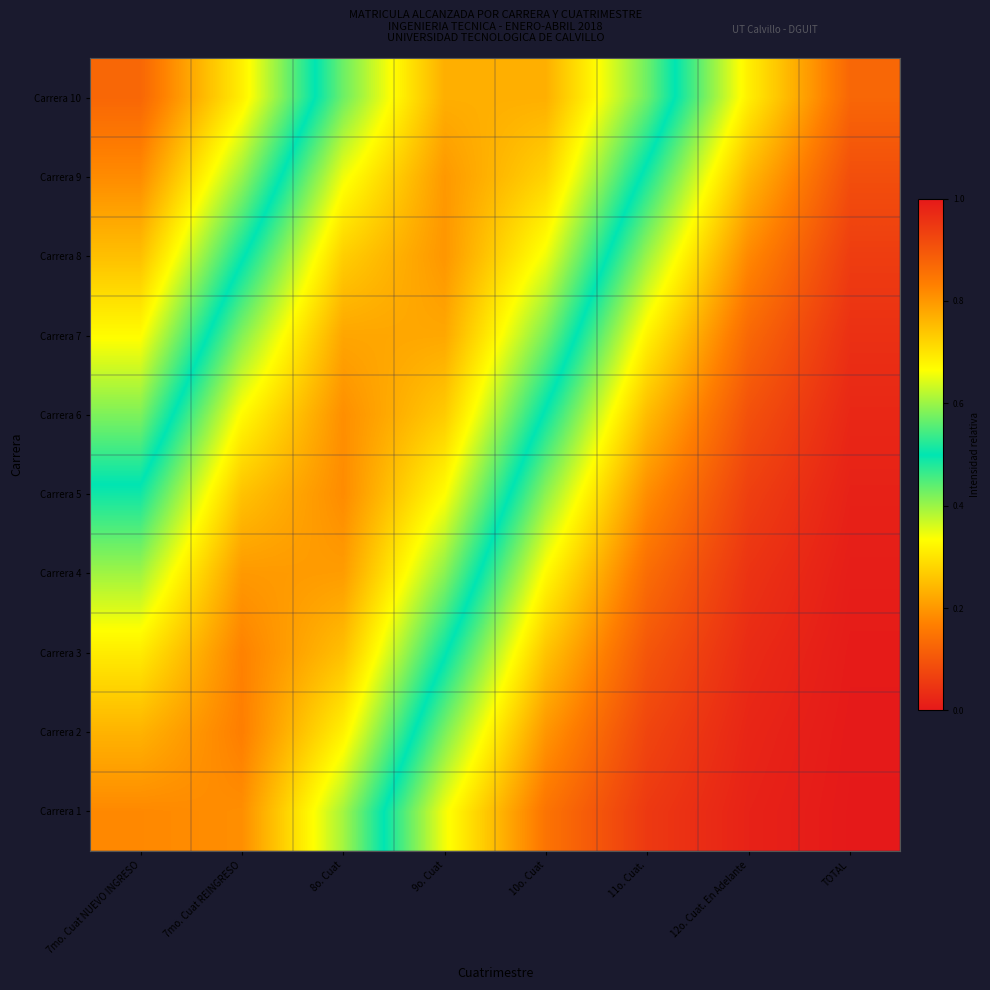

At which category does the chart reach its peak across all series?

7mo. Cuat REINGRESO